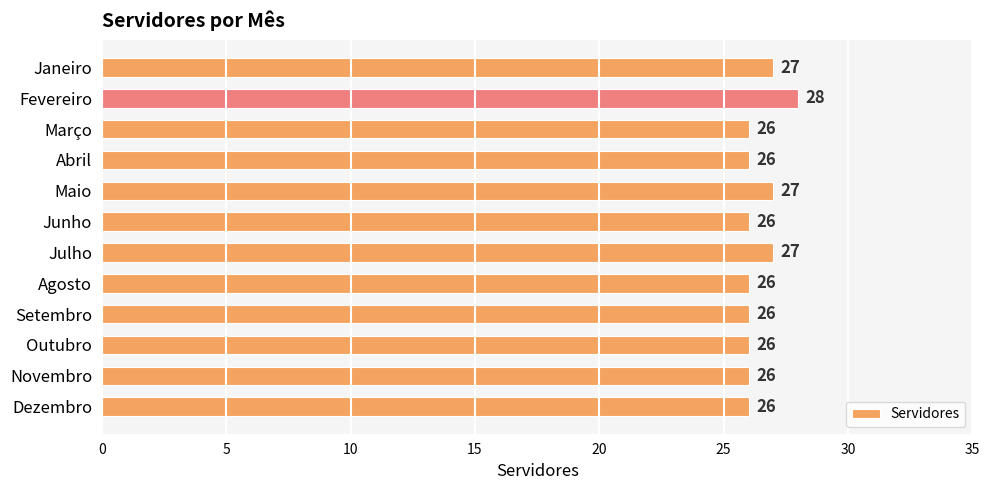

What position from the bottom is Fevereiro?

11